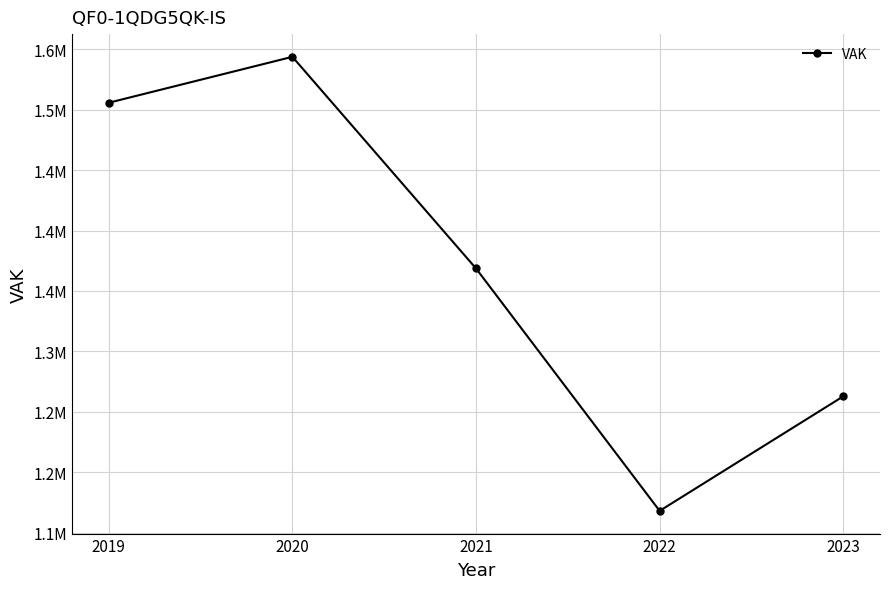

True or false: the data shows 2433110 at 2021.

False